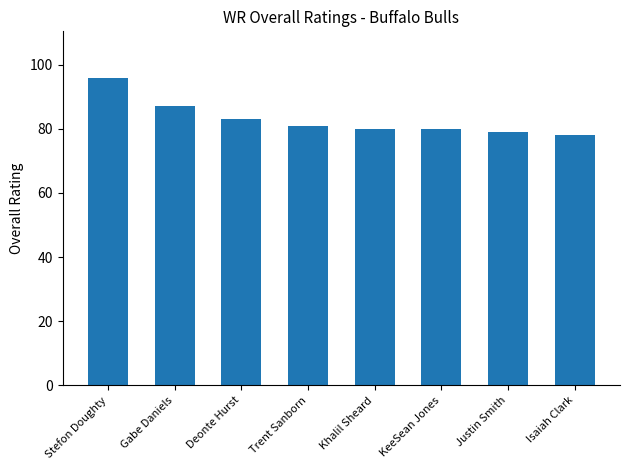

What is the difference between the values at Stefon Doughty and Trent Sanborn?

15